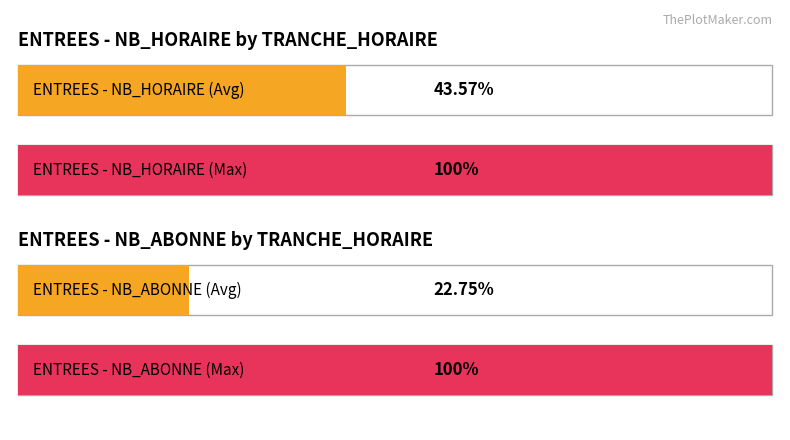

List the series in order of their peak value, highest first.

ENTREES NB_ABONNE, ENTREES NB_HORAIRE